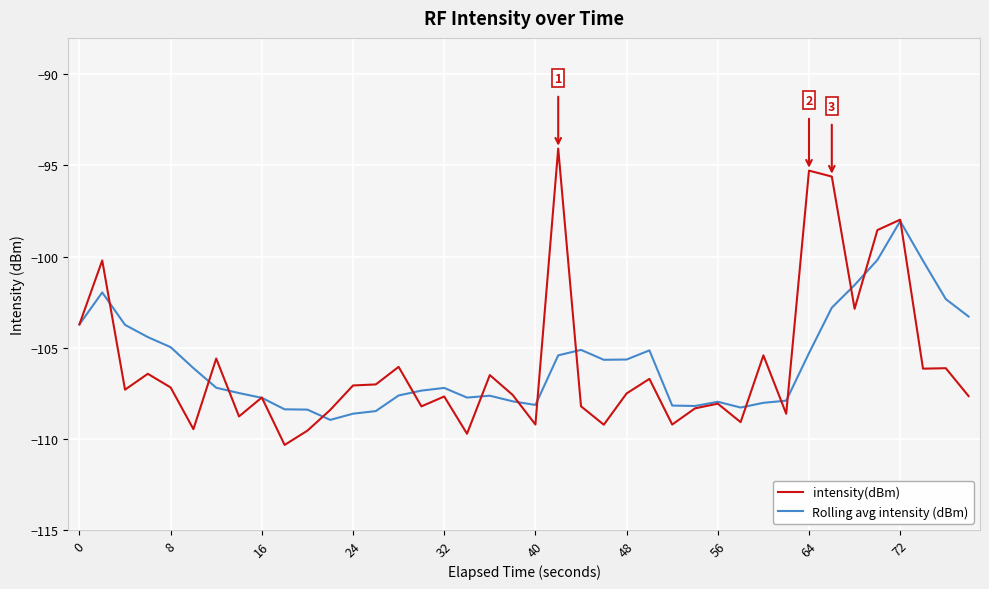

How many lines are shown in the chart?

2